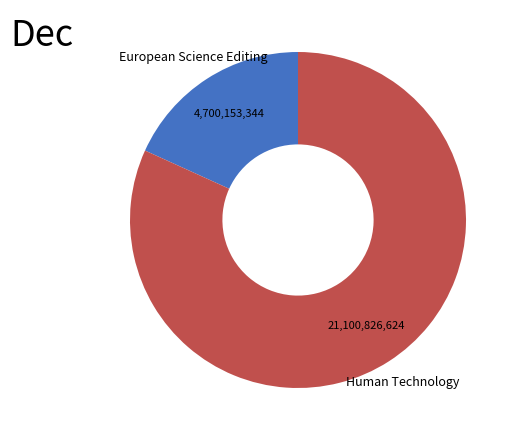

Which slice is the largest?

Human Technology